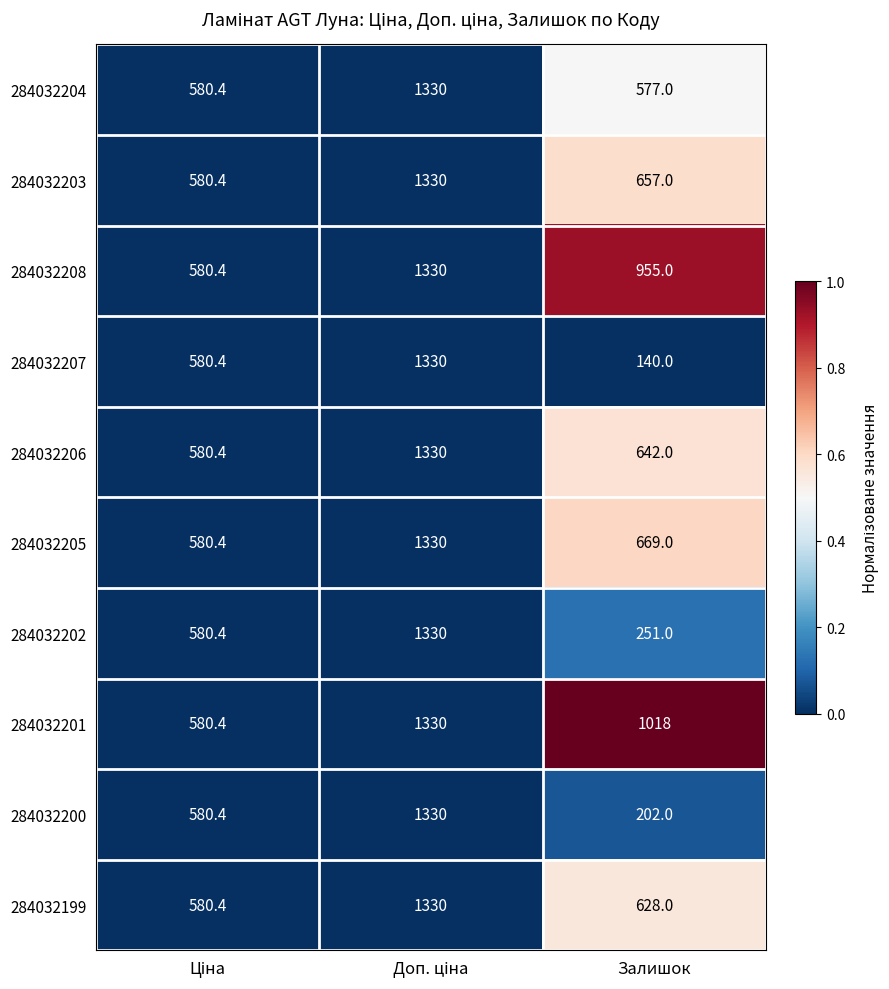

What is the average value of the 284032199 series?

846.1